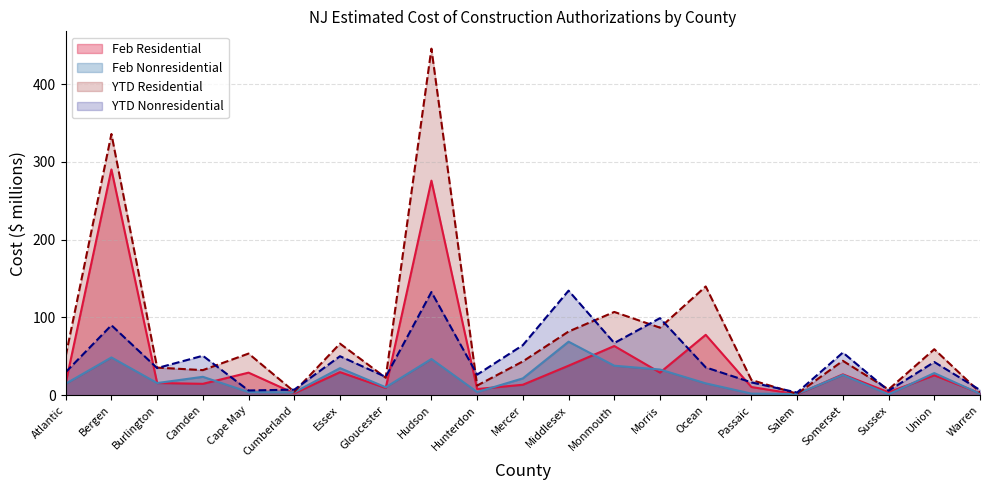

Does the chart have visible grid lines?

Yes